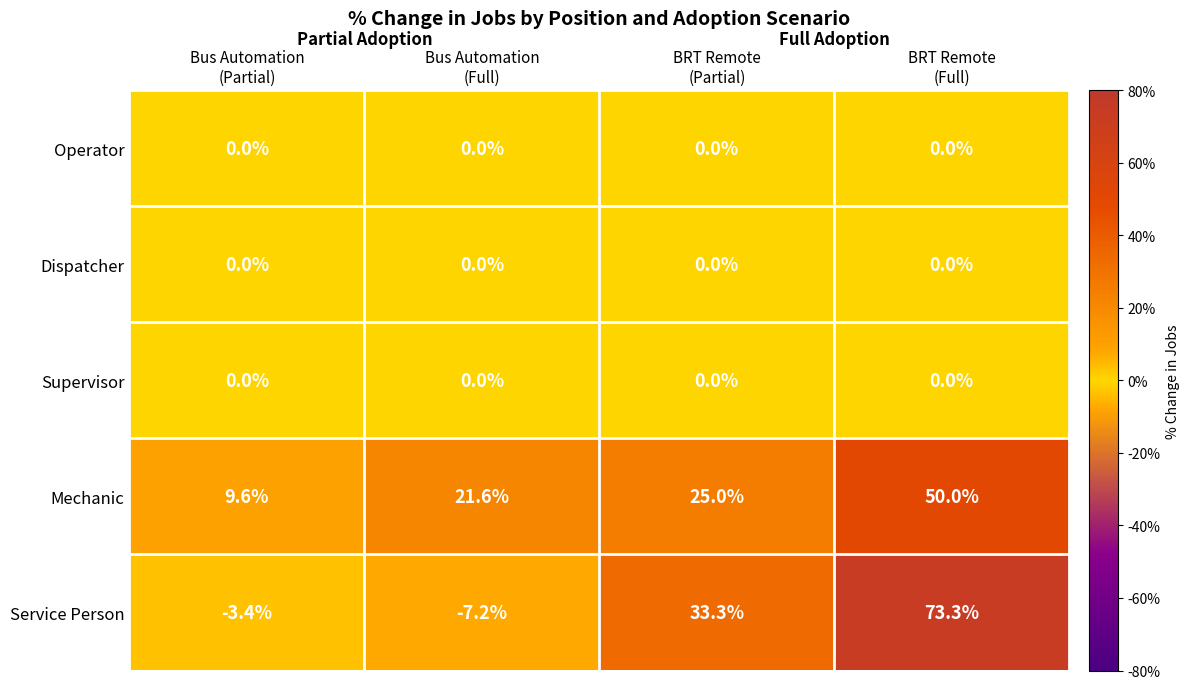

Which series has the largest total across all categories?

Mechanic